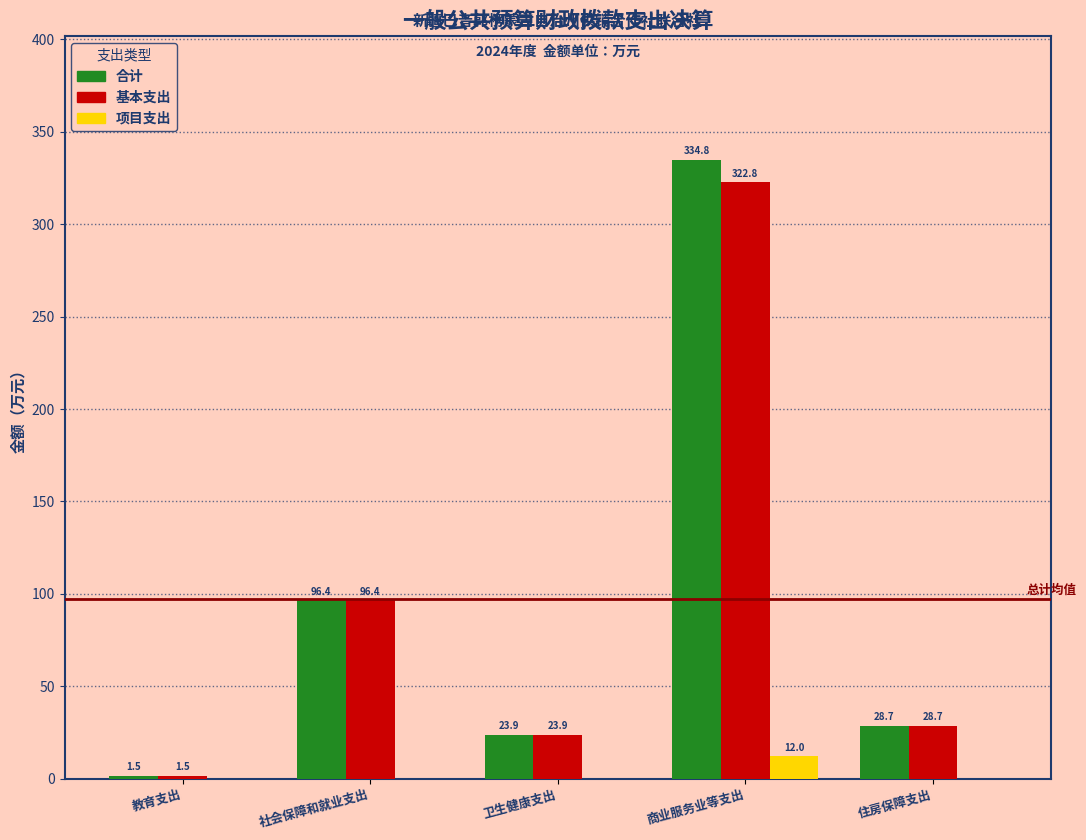

Reading left to right, transcribe all the data shown in this chart.

合计: 教育支出=1.5	社会保障和就业支出=96.4	卫生健康支出=23.9	商业服务业等支出=334.8	住房保障支出=28.7
基本支出: 教育支出=1.5	社会保障和就业支出=96.4	卫生健康支出=23.9	商业服务业等支出=322.8	住房保障支出=28.7
项目支出: 教育支出=0.0	社会保障和就业支出=0.0	卫生健康支出=0.0	商业服务业等支出=12.0	住房保障支出=0.0